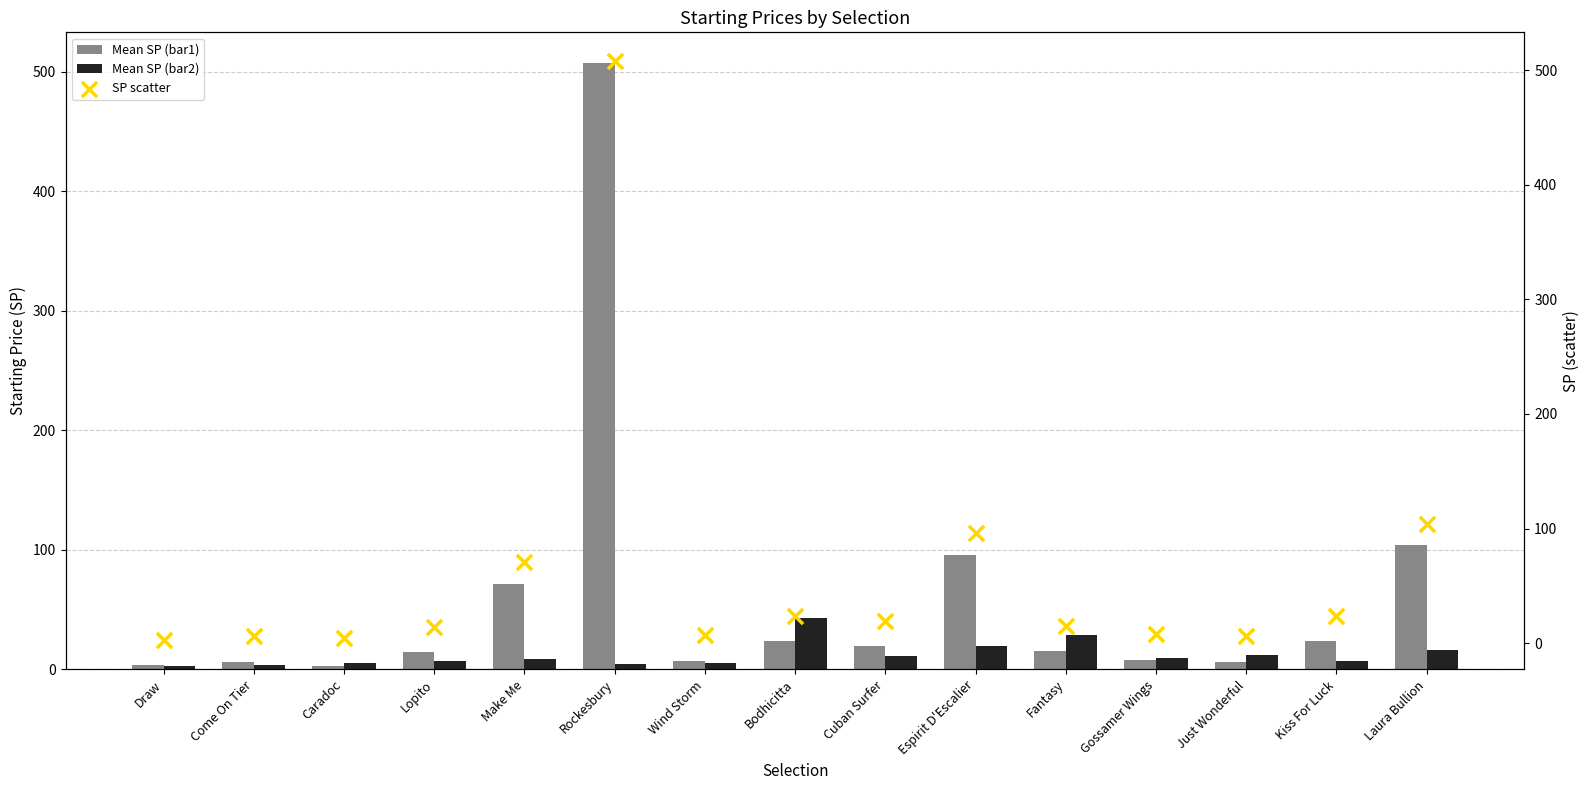

Which series has the largest total across all categories?

SP scatter